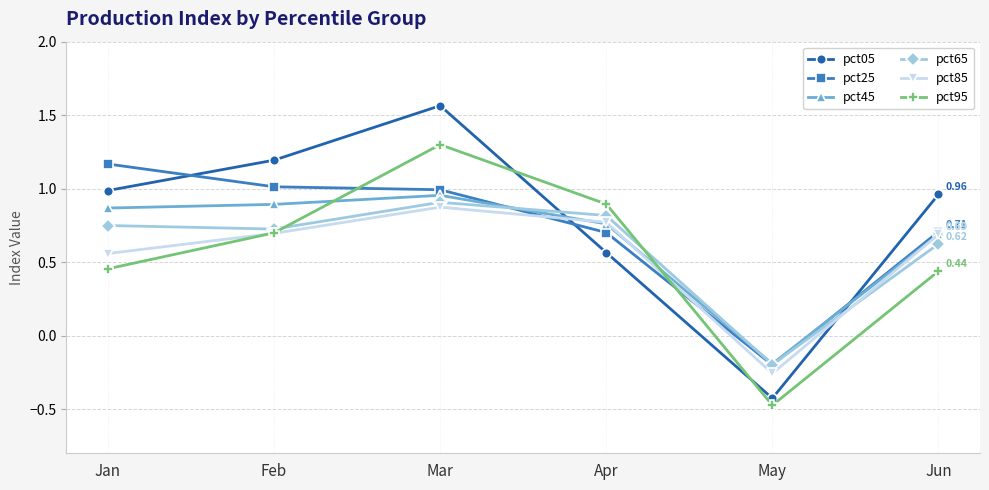

At which label does pct85 first exceed 0?

Jan